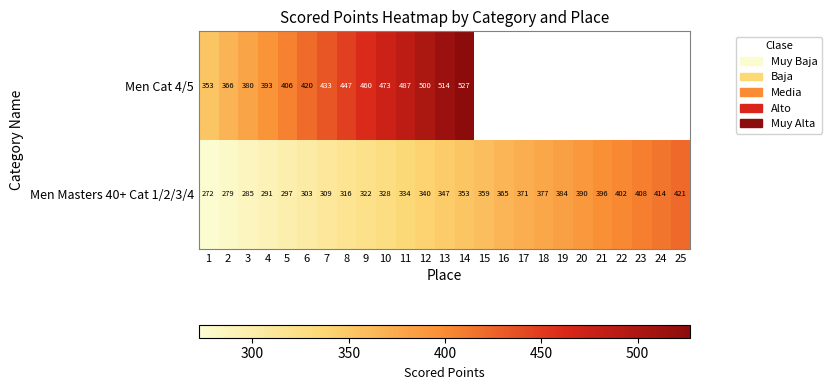

How many data points in Men Masters 40+ Cat 1/2/3/4 are less than 347?

12